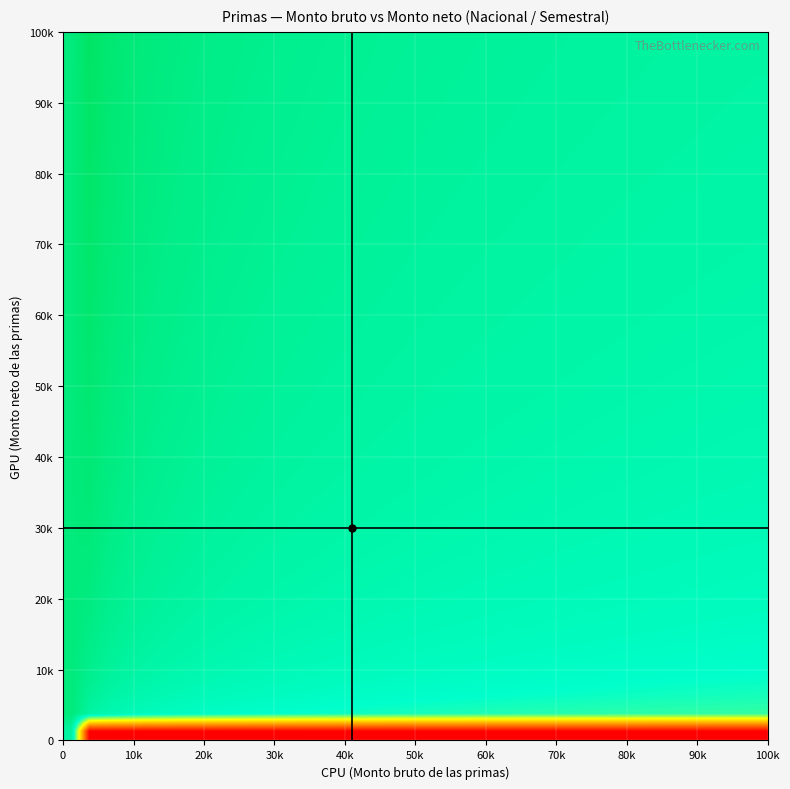

How many series are shown in this chart?

40